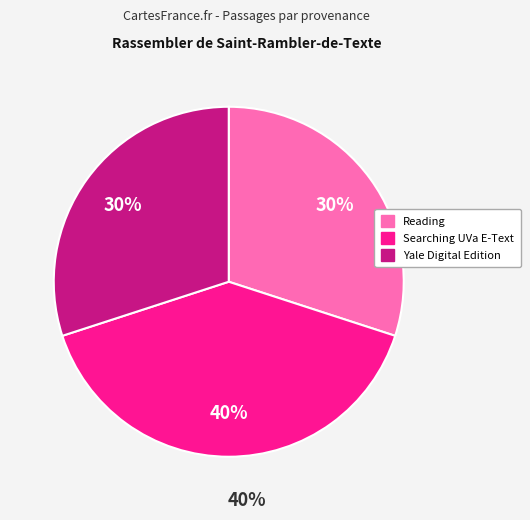

Is there any slice that represents more than half of the pie?

No